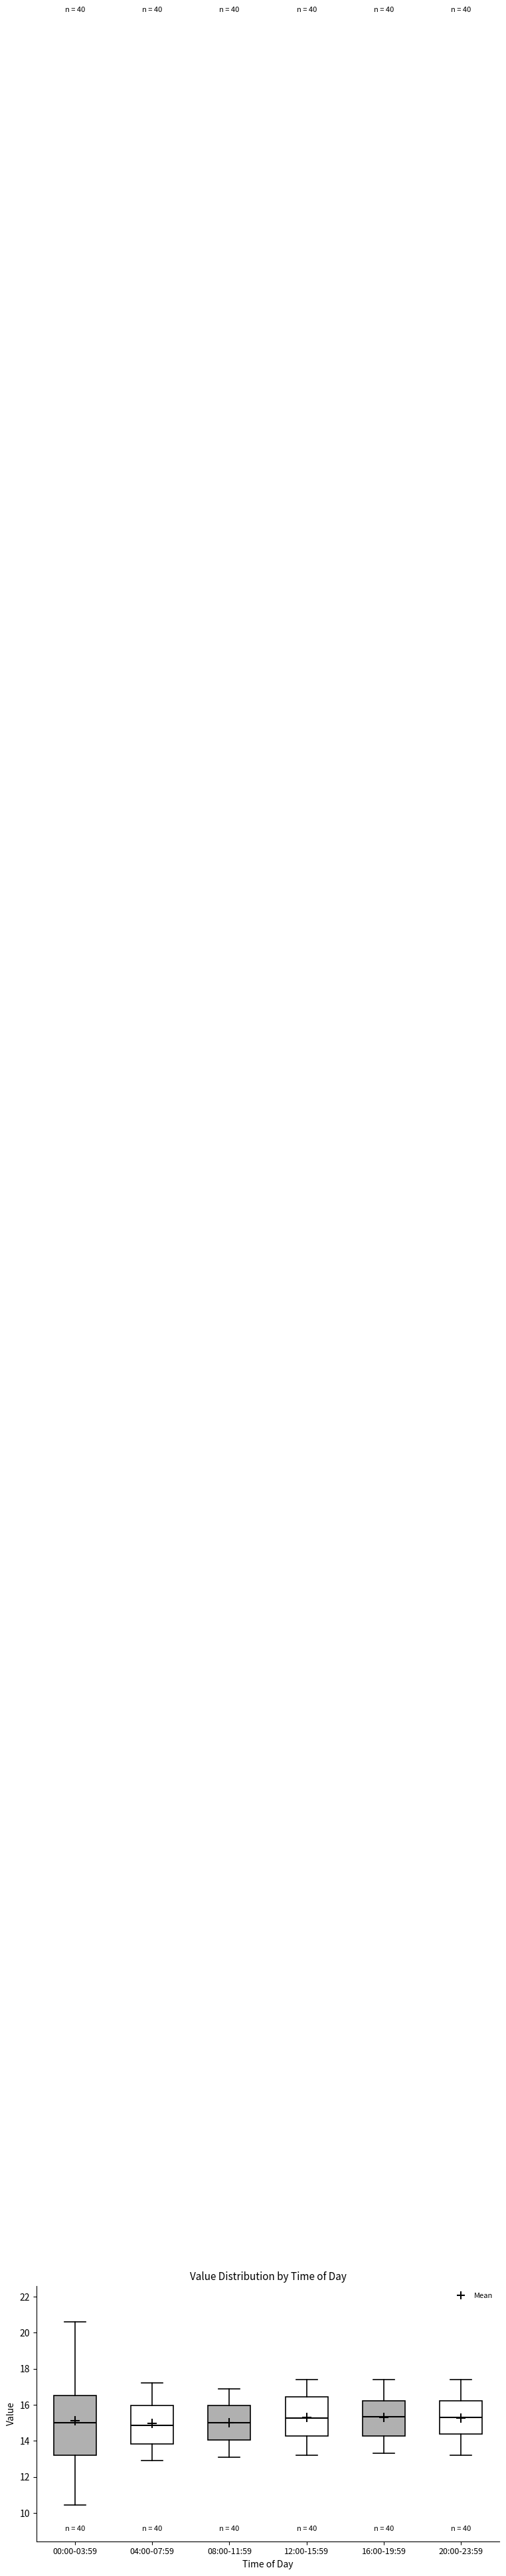

Reading left to right, read every box against the y-axis: the position of its median line, the range the box covers, and the ends of its whiskers. The values are not printed on the chart, so give them approximately, as read against the axis.

00:00-03:59: median 15.0, box 13.2 to 16.6, whiskers 10.4 to 20.6
04:00-07:59: median 14.8, box 13.8 to 16.0, whiskers 13.0 to 17.2
08:00-11:59: median 15.0, box 14.0 to 16.0, whiskers 13.2 to 17.0
12:00-15:59: median 15.2, box 14.2 to 16.4, whiskers 13.2 to 17.4
16:00-19:59: median 15.4, box 14.2 to 16.2, whiskers 13.4 to 17.4
20:00-23:59: median 15.4, box 14.4 to 16.2, whiskers 13.2 to 17.4